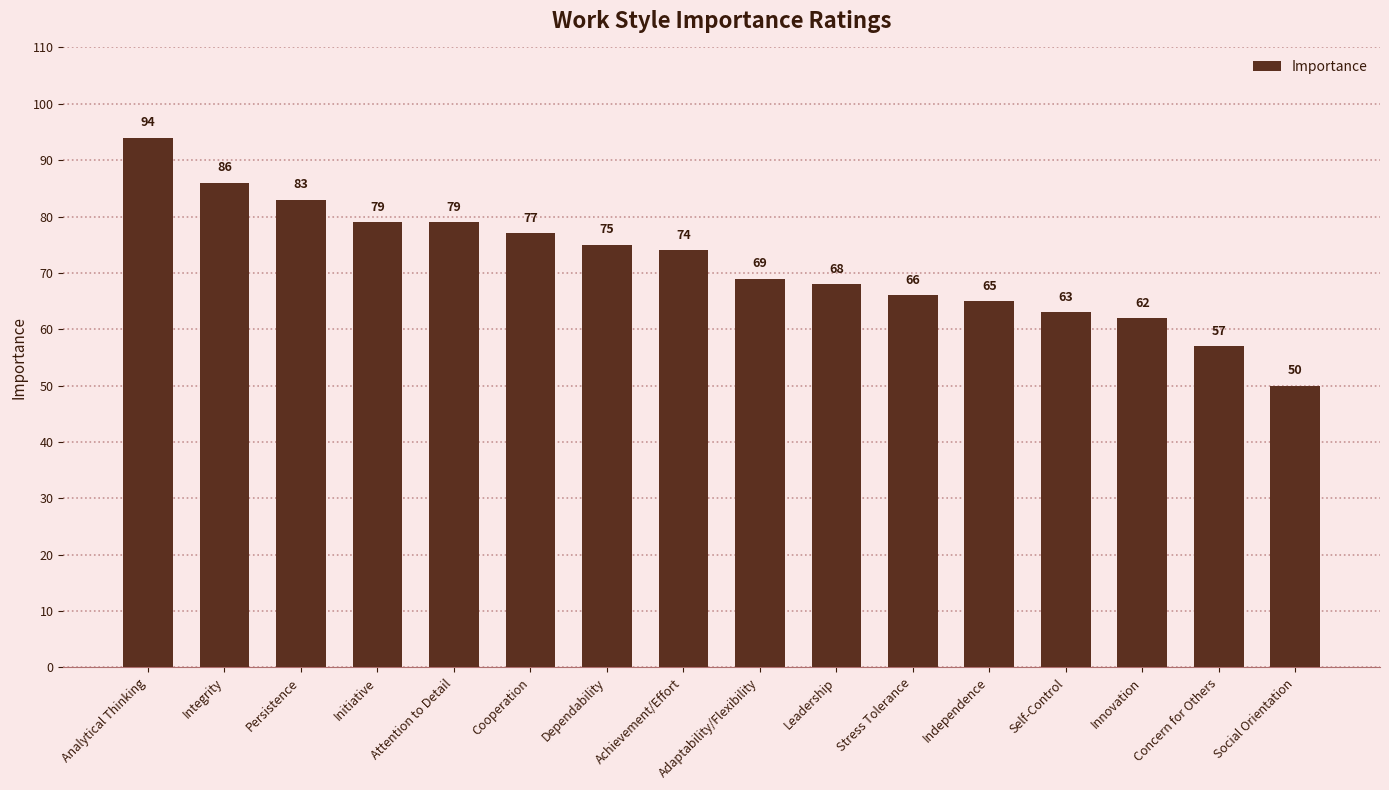

Reading left to right, extract all data points from this chart.

Analytical Thinking=94	Integrity=86	Persistence=83	Initiative=79	Attention to Detail=79	Cooperation=77	Dependability=75	Achievement/Effort=74	Adaptability/Flexibility=69	Leadership=68	Stress Tolerance=66	Independence=65	Self-Control=63	Innovation=62	Concern for Others=57	Social Orientation=50